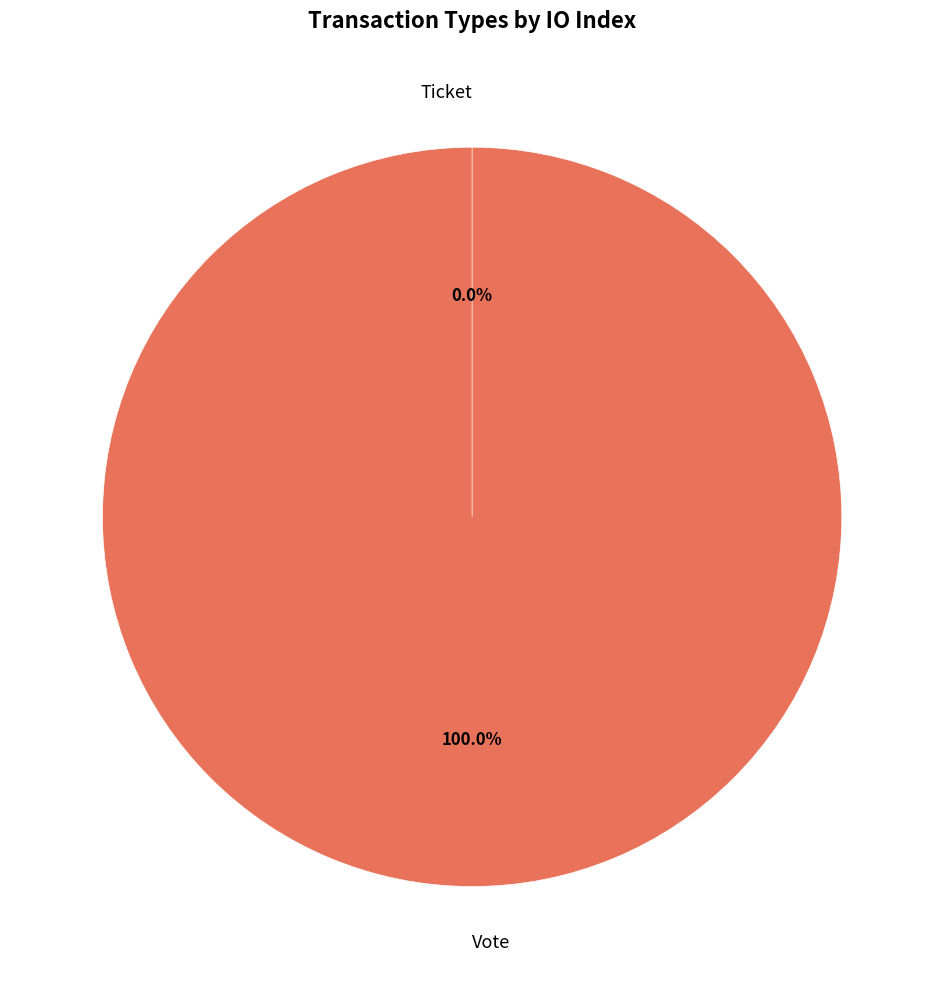

Which slice represents more than half of the pie?

Vote